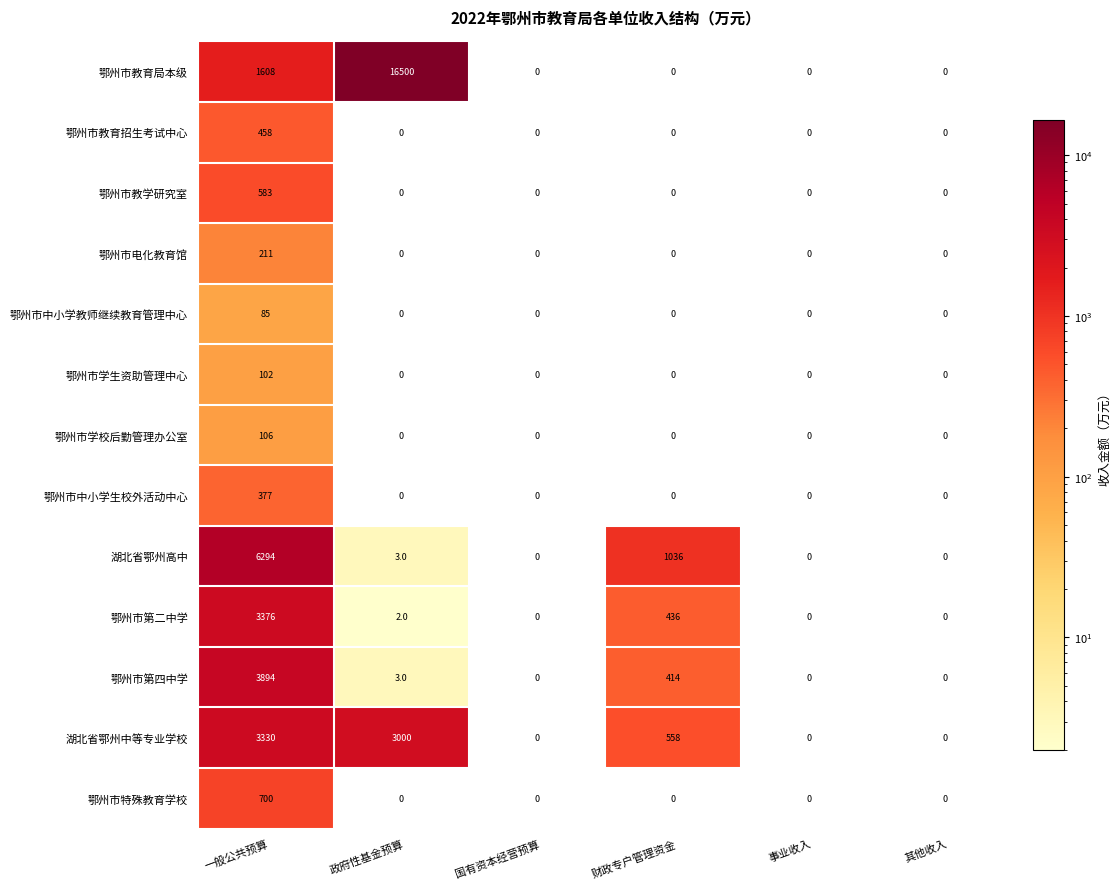

Where is 鄂州市第二中学 nearest to the value 1688?

财政专户管理资金